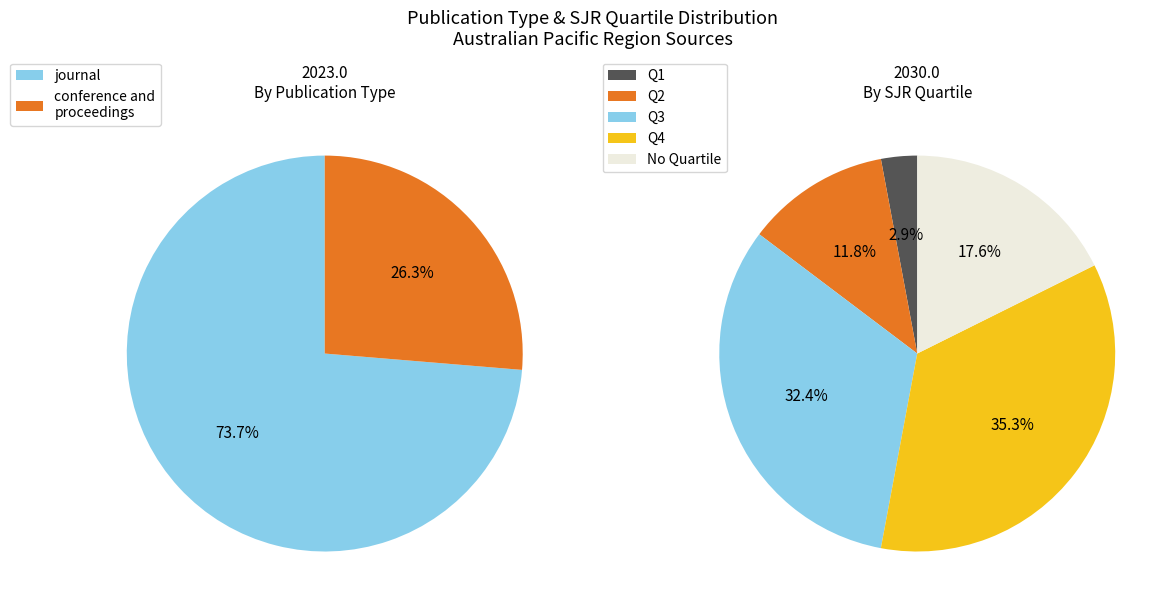

Count the number of slices in the pie.

2